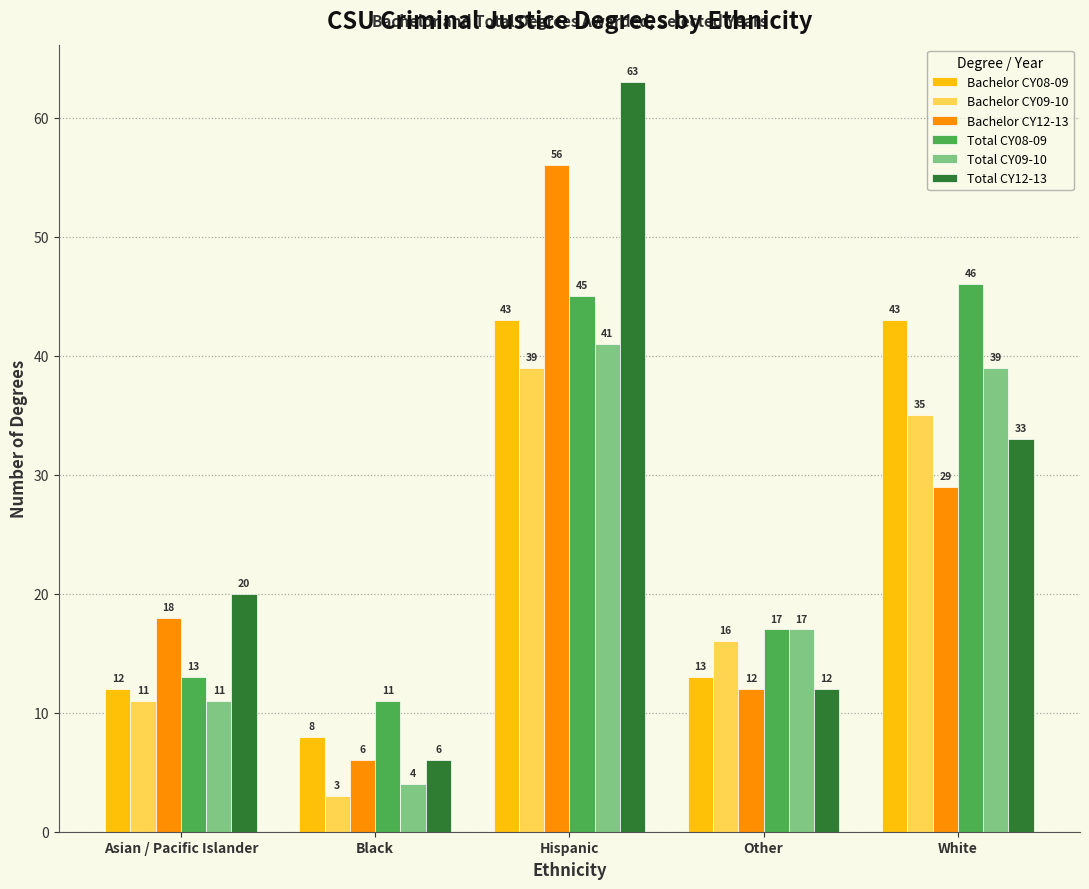

Rank the series by their maximum value, from highest to lowest.

Total CY12-13, Bachelor CY12-13, Total CY08-09, Bachelor CY08-09, Total CY09-10, Bachelor CY09-10